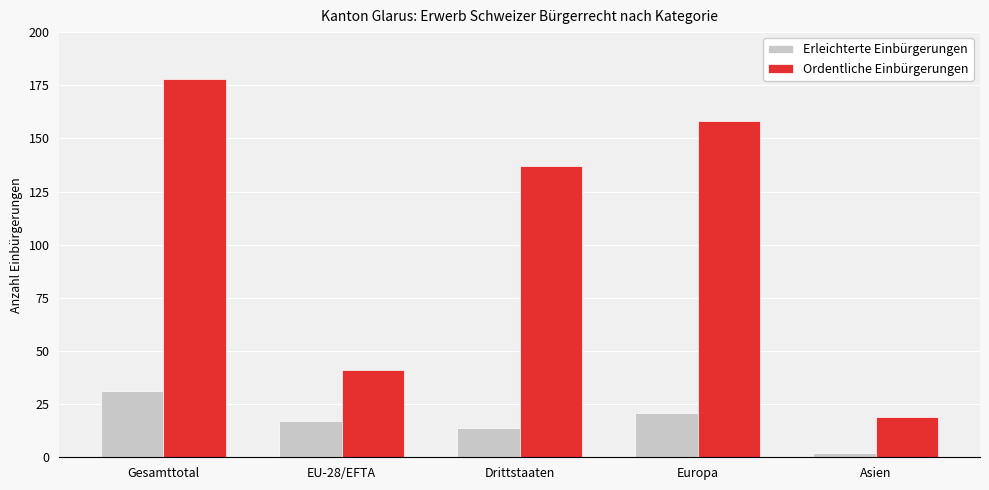

At how many categories does at least one series exceed 68?

3